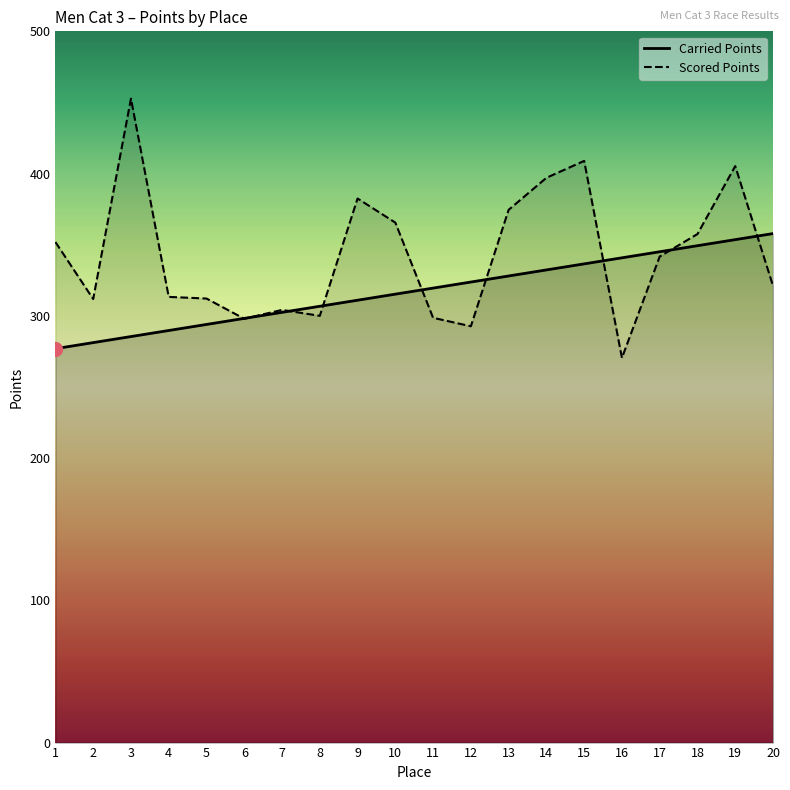

What are all the series names shown in the legend?

Carried Points, Scored Points